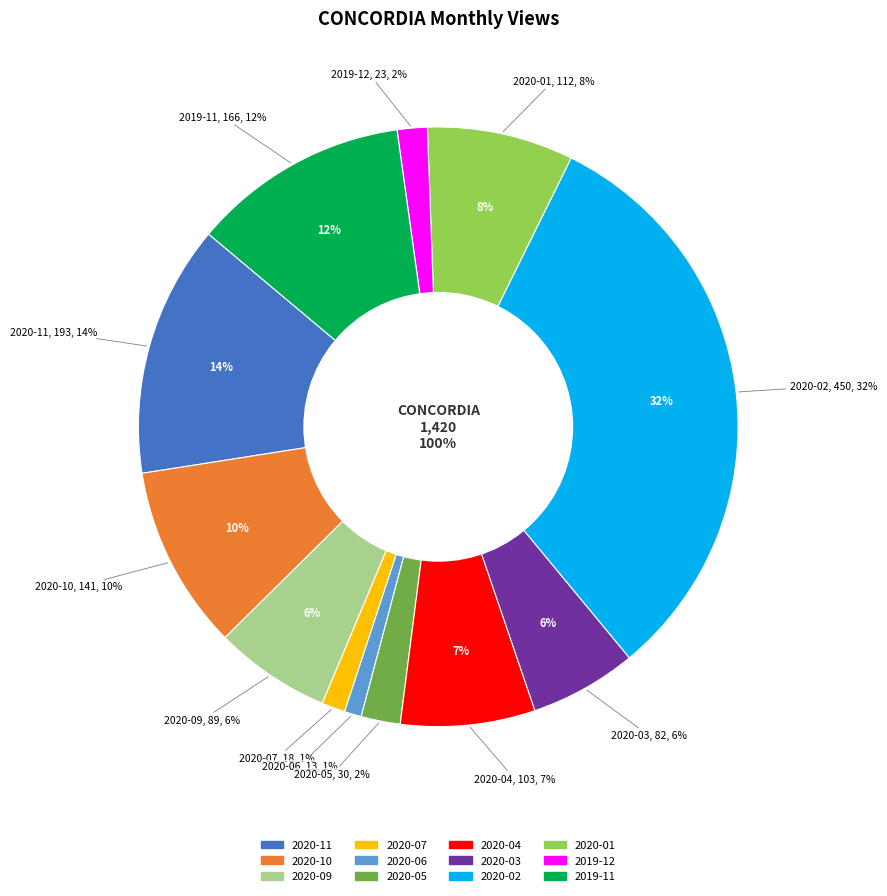

Rank the categories by value from highest to lowest.

2020-02, 2020-11, 2019-11, 2020-10, 2020-01, 2020-04, 2020-09, 2020-03, 2020-05, 2019-12, 2020-07, 2020-06